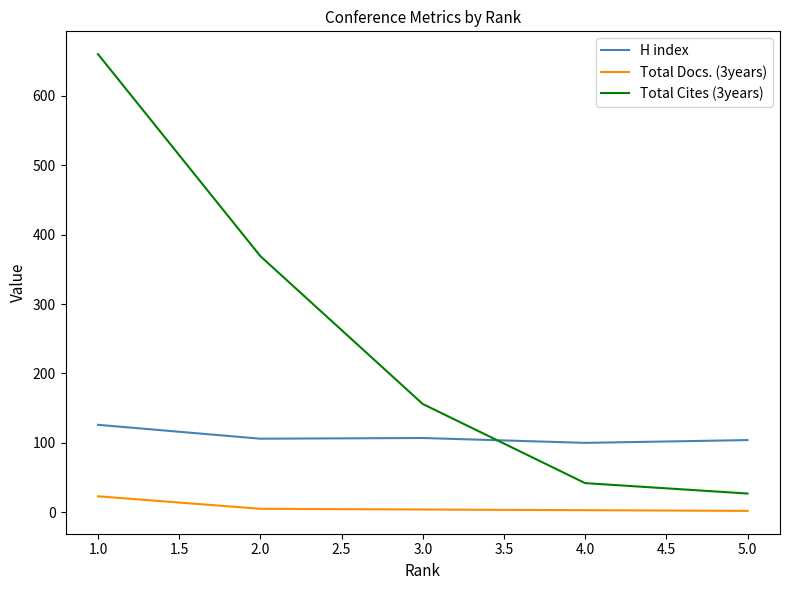

Rank the series by their maximum value, from lowest to highest.

Total Docs. (3years), H index, Total Cites (3years)